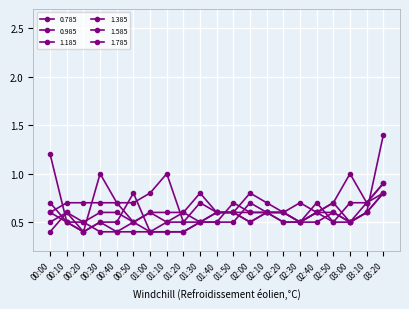

What is the label of the 4th point from the right?

02:50